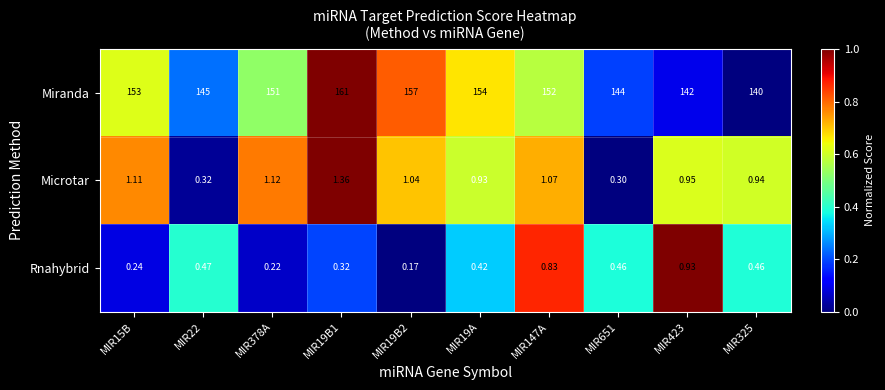

Is the value of Rnahybrid at MIR19A greater than the value of Miranda at MIR22?

No